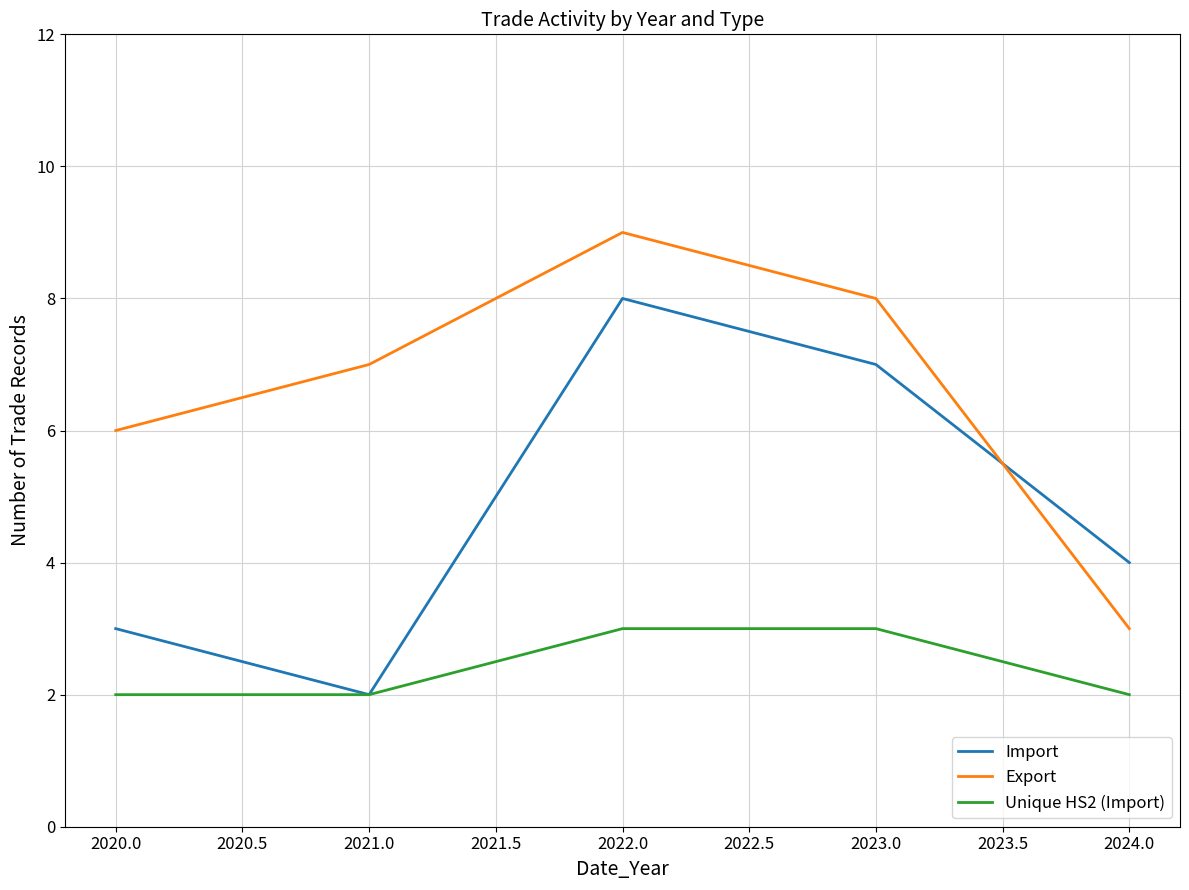

List the series in order of their overall mean, highest first.

Export, Import, Unique HS2 (Import)